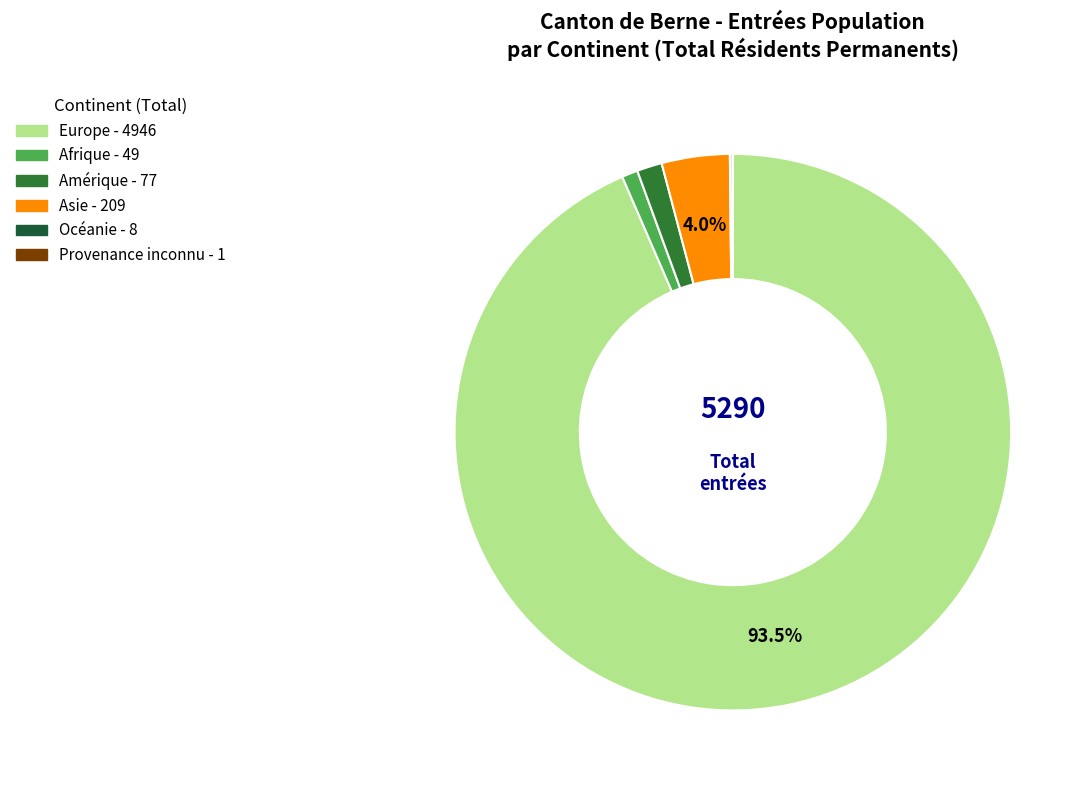

True or false: Amérique accounts for 14% of the total.

False